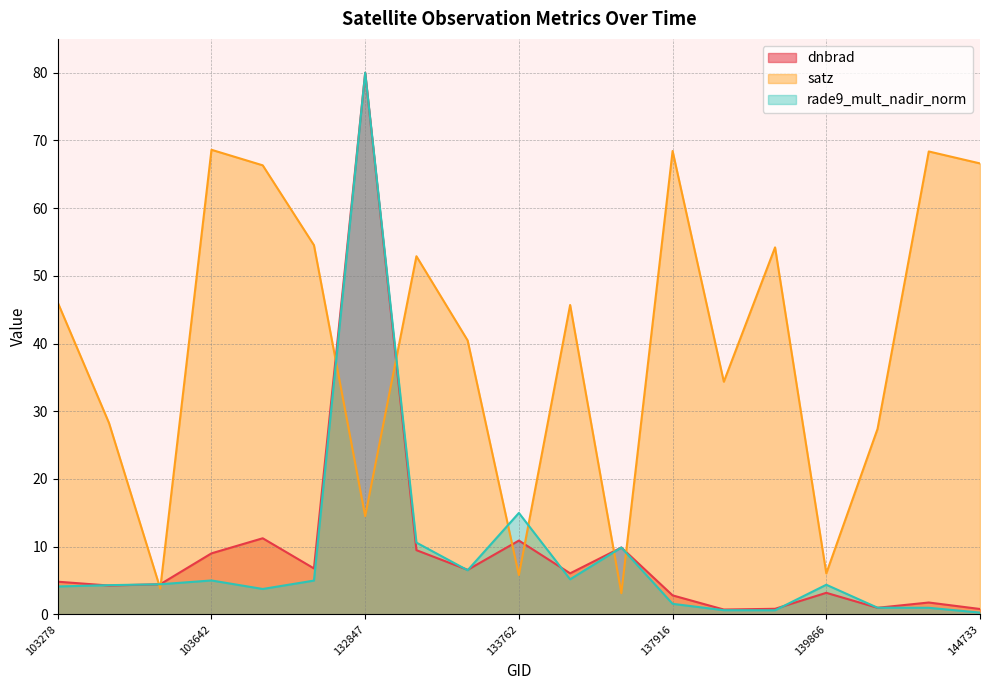

The satz series shows 17.5 at 144733. True or false?

False